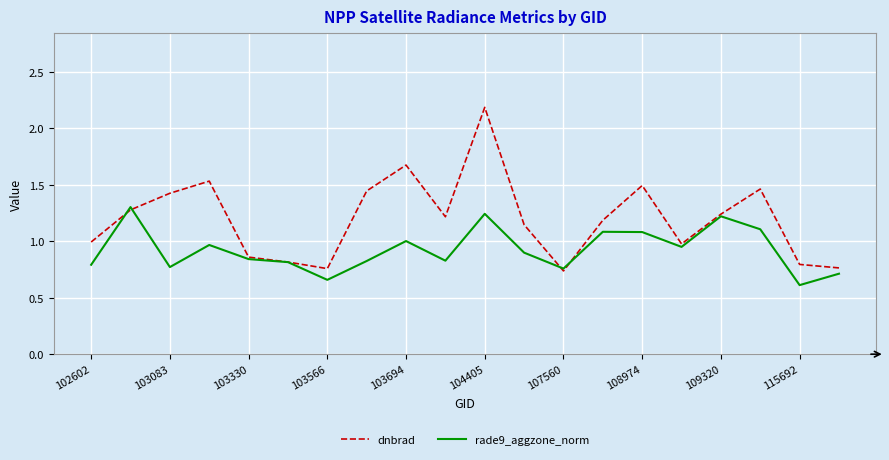

What is the sum of all dnbrad values?

24.0